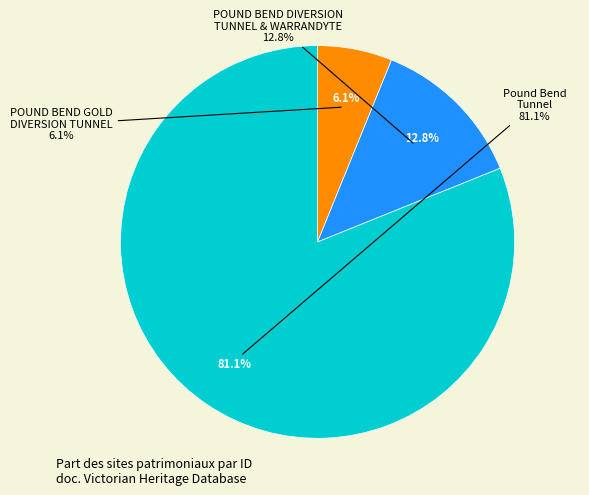

Which category has the biggest portion of the pie?

Pound Bend Tunnel